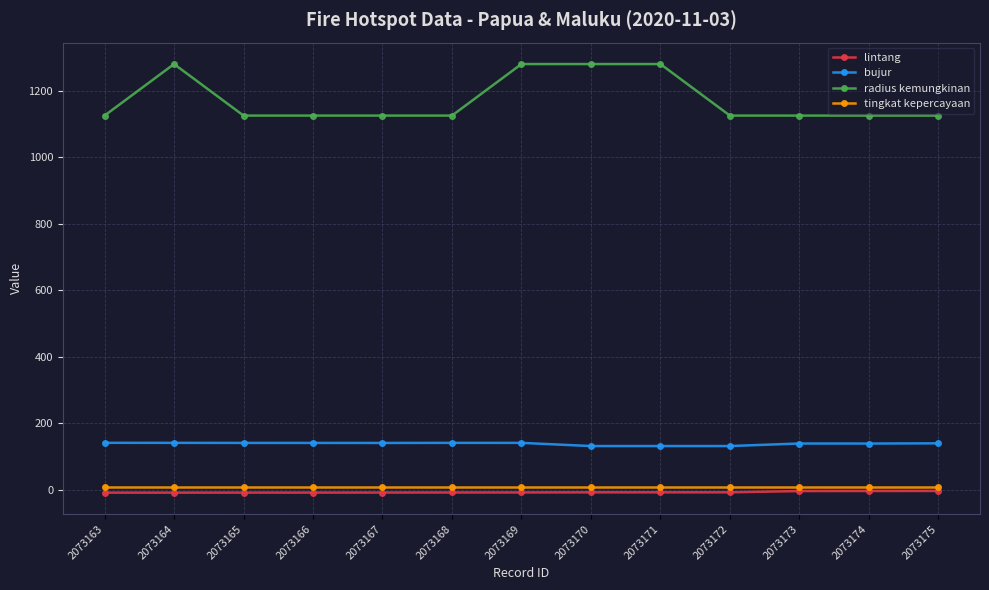

What is the maximum value shown in the chart?

1280.0